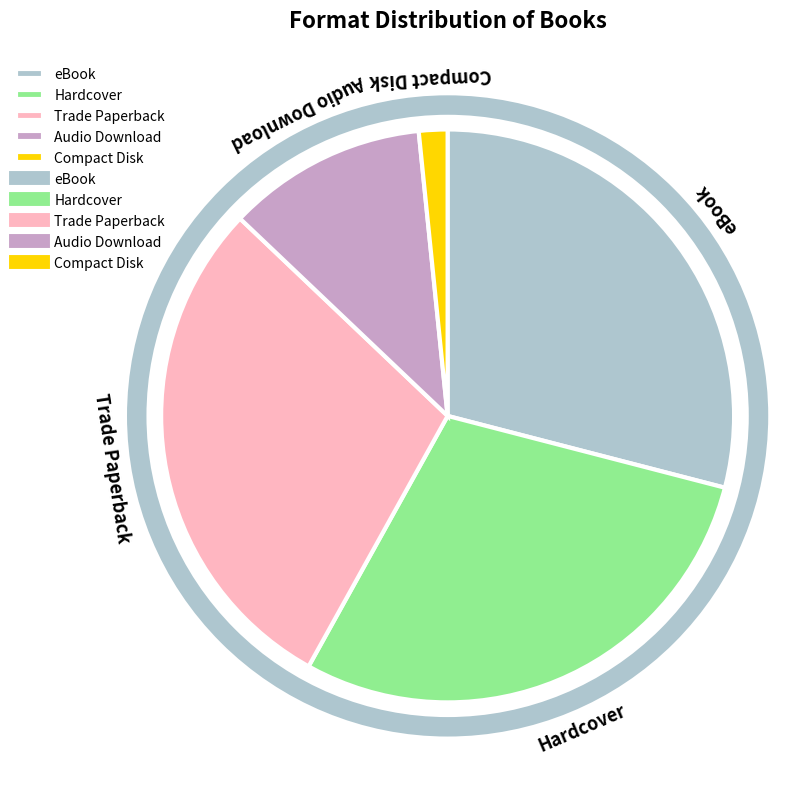

Is it true that eBook is 37% of the pie?

False